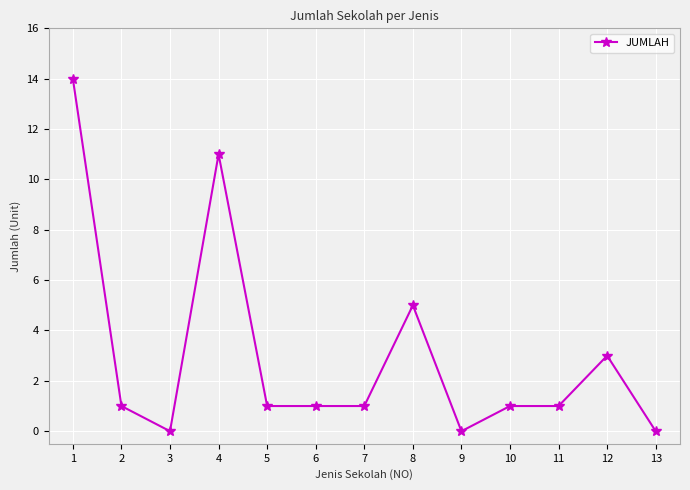

Is this an area chart (filled region under the line)?

No